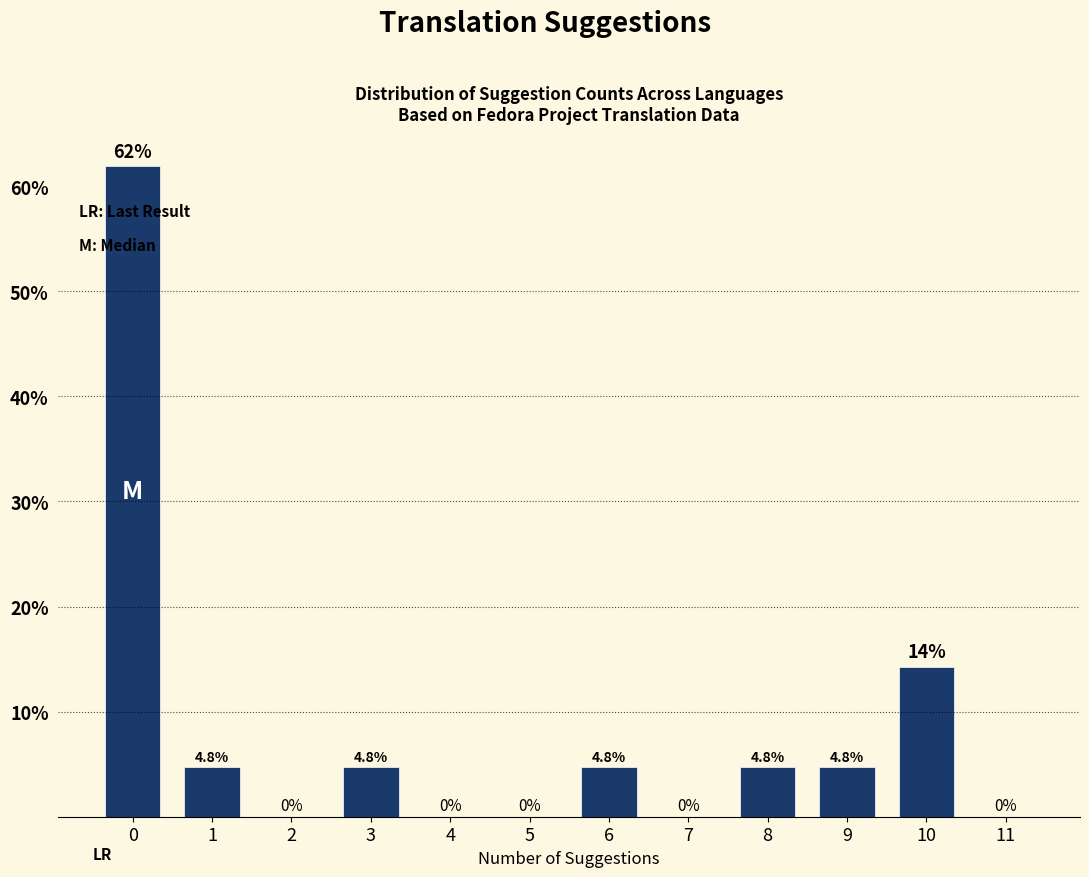

Reading left to right, transcribe all the data shown in this chart.

0=61.9	1=4.8	2=0.0	3=4.8	4=0.0	5=0.0	6=4.8	7=0.0	8=4.8	9=4.8	10=14.3	11=0.0